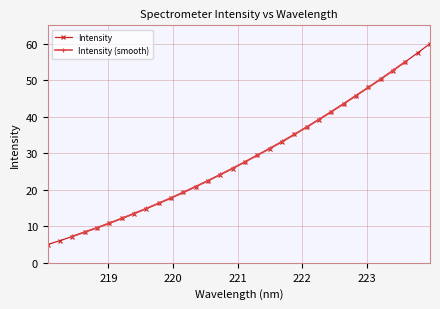

How many values are below 27?

16